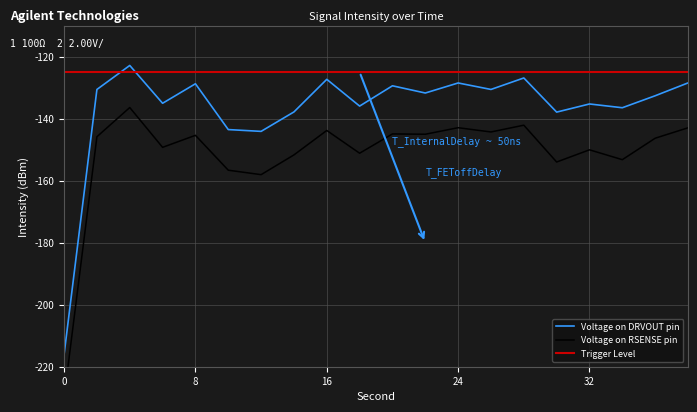

How many categories are shown in the chart?

20